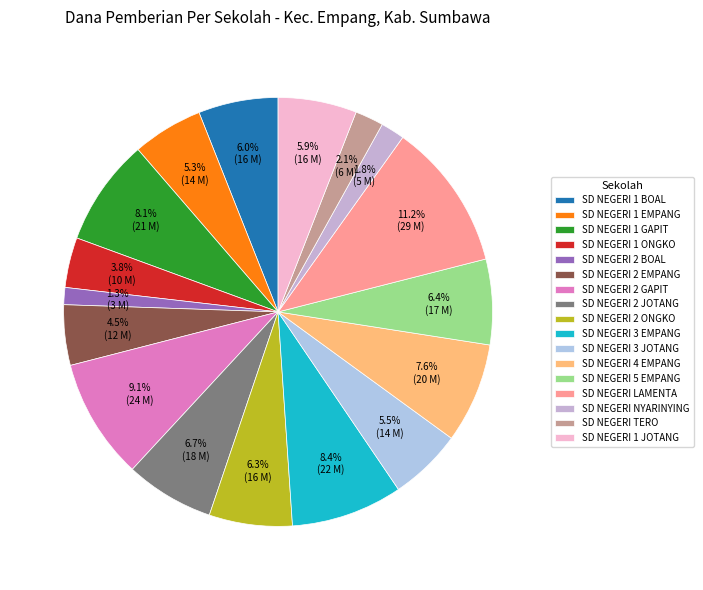

What percentage is the SD NEGERI LAMENTA slice, to the nearest percent?

11%